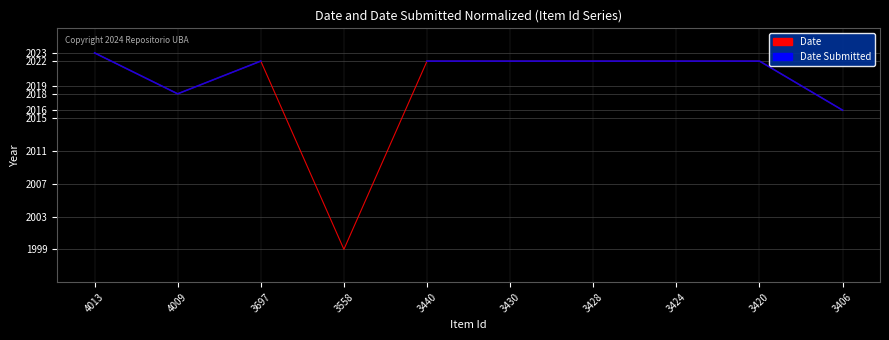

List the labels in order of Dublin Core:Date value, smallest first.

3558, 3406, 4009, 3697, 3440, 3430, 3428, 3424, 3420, 4013